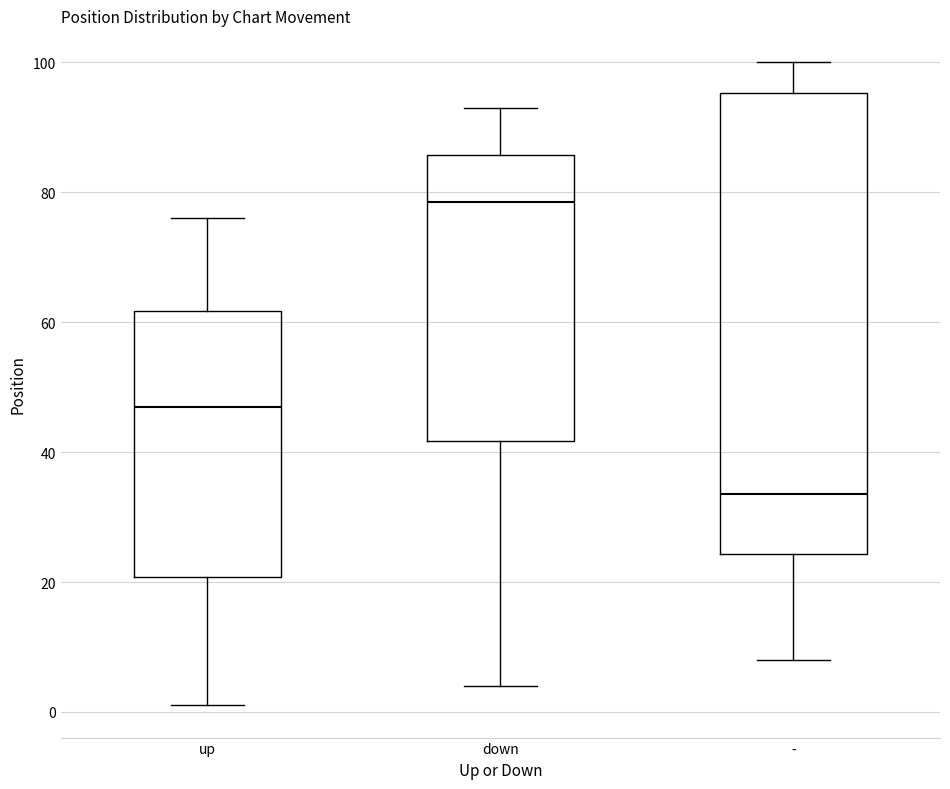

Where is the upper edge of the box for down on the y-axis? The values are not printed on the chart, so give them approximately, as read against the axis.

86